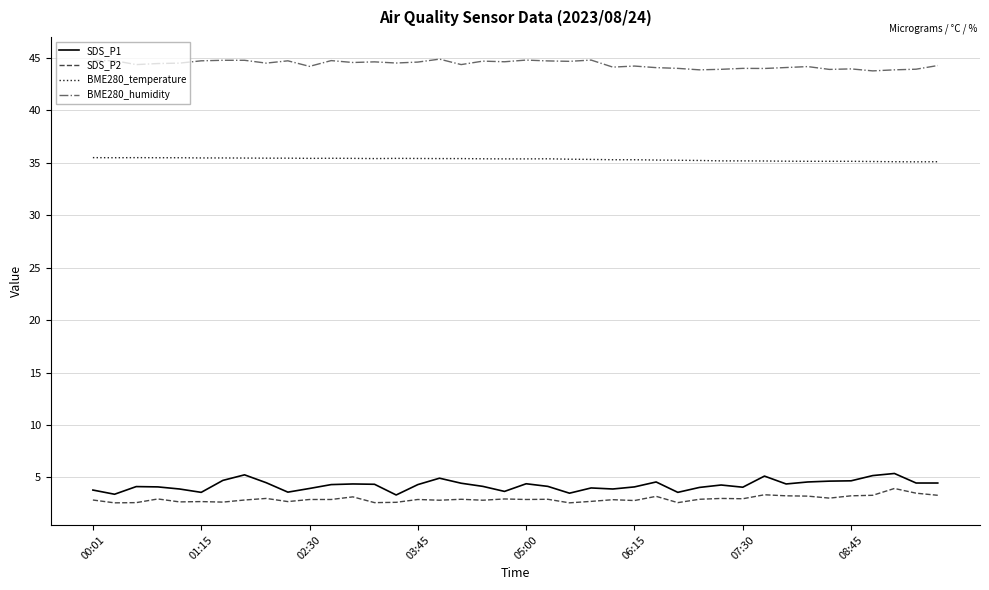

Which series has the largest total across all categories?

BME280_humidity